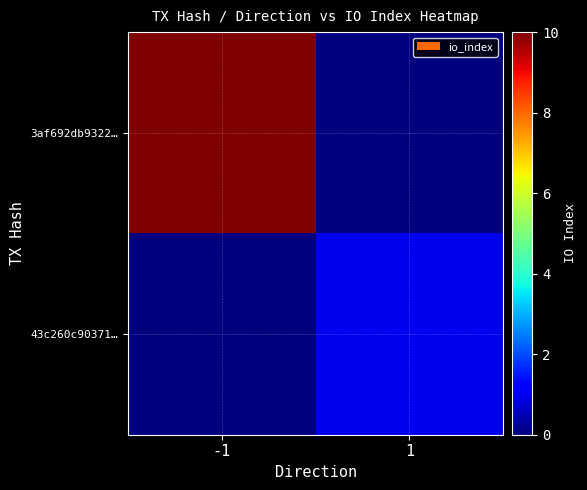

Reading left to right, extract all data points from this chart.

3af692db9322…: -1=10	1=0
43c260c90371…: -1=0	1=1